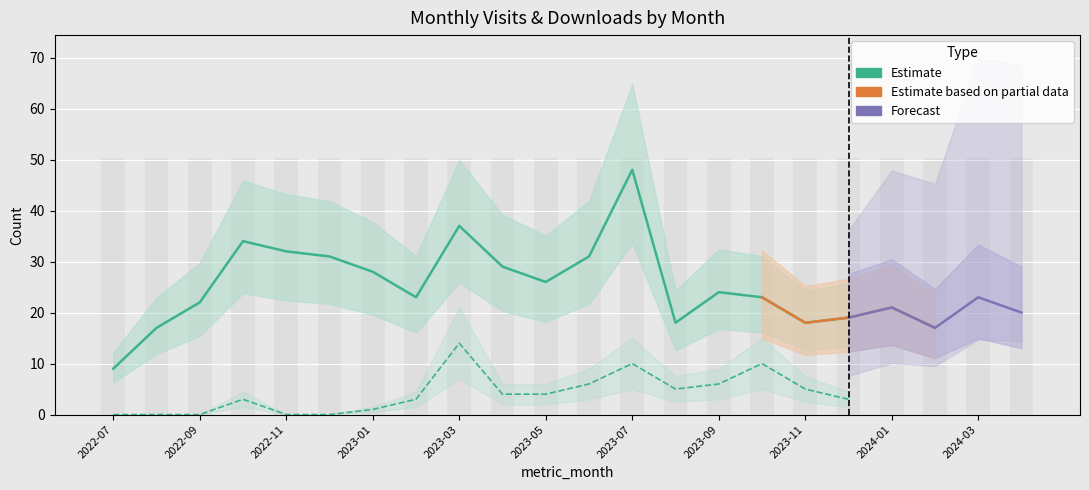

At which category is the sum across all series the highest?

2023-07